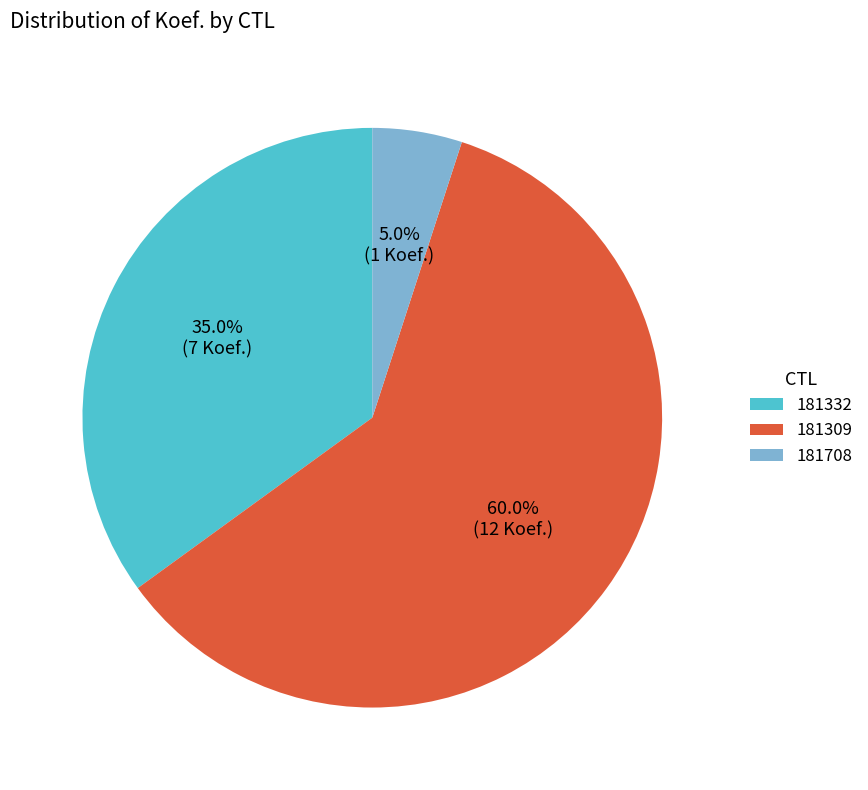

Does 181332 account for over 50% of the chart?

No